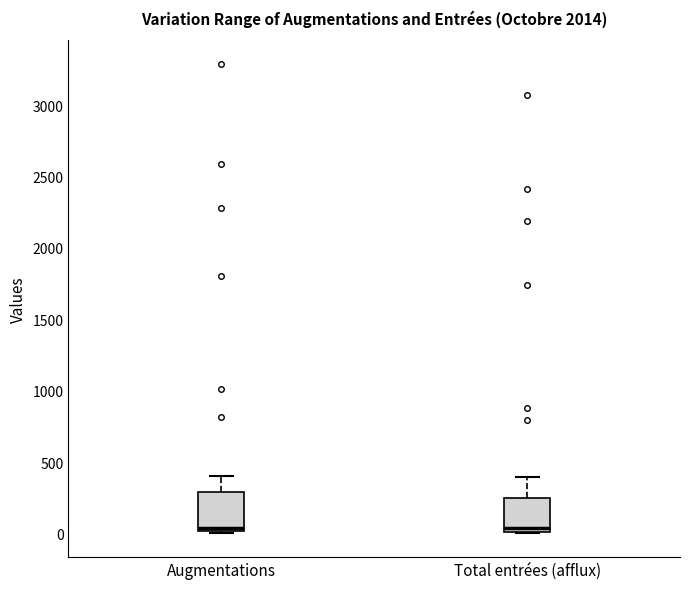

Reading left to right, read every box against the y-axis: the position of its median line, the range the box covers, and the ends of its whiskers. The values are not printed on the chart, so give them approximately, as read against the axis.

Augmentations: median 50, box 0 to 300, whiskers 0 to 400
Total entrées (afflux): median 50, box 0 to 250, whiskers 0 to 400